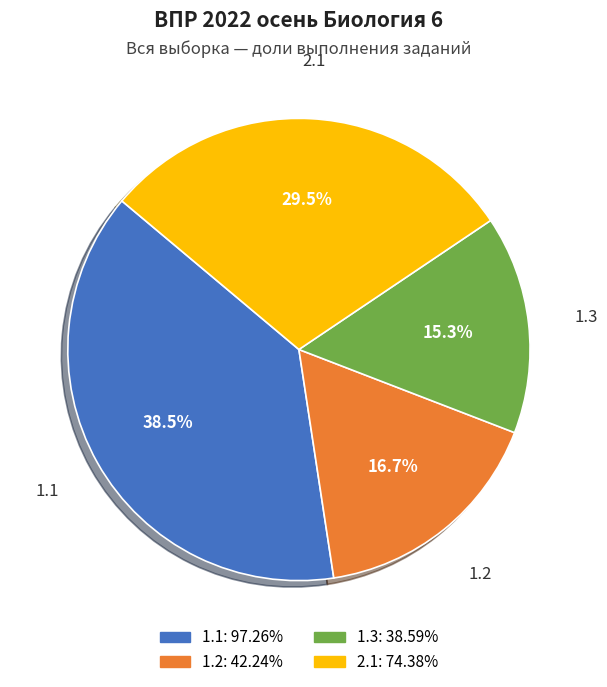

How many slices are in this pie chart?

4